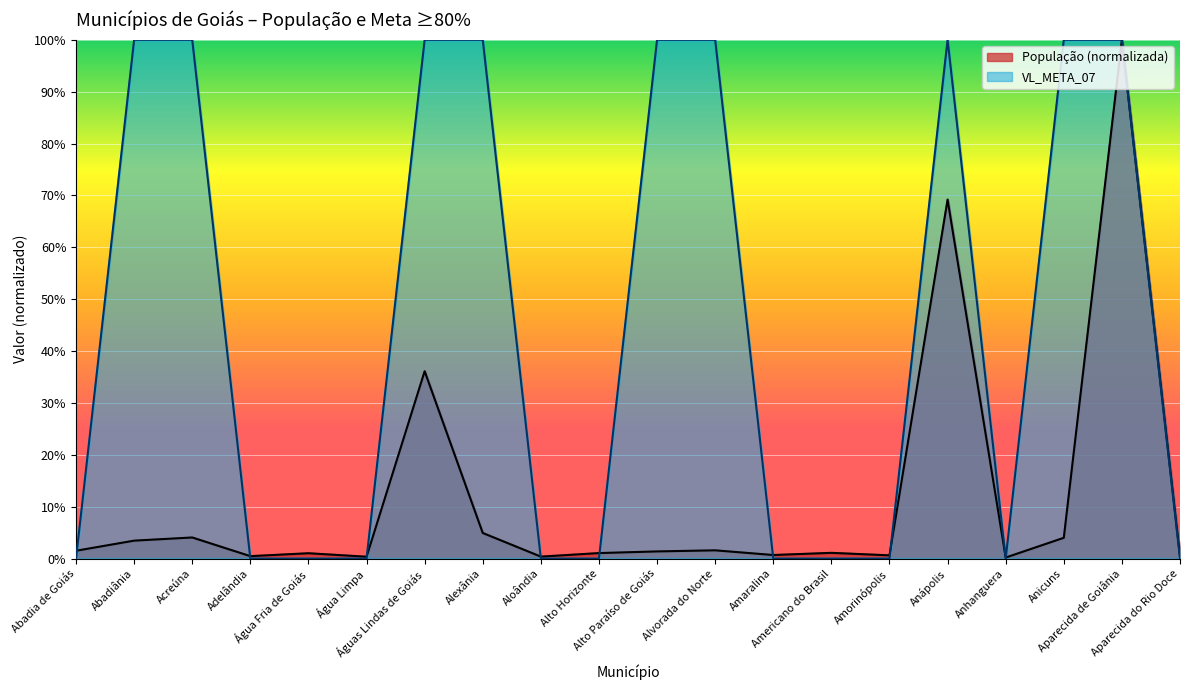

True or false: VL_META_07 and População intersect in this chart.

True